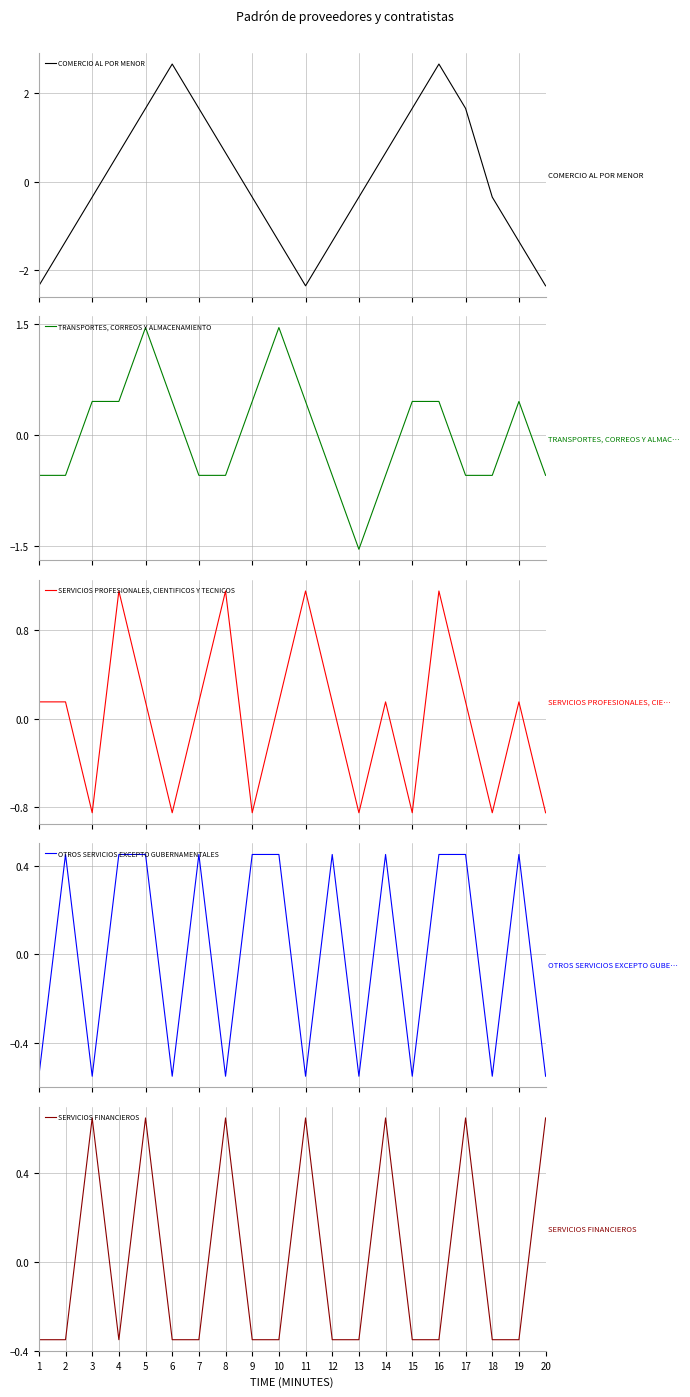

Rank the series by their maximum value, from lowest to highest.

OTROS SERVICIOS EXCEPTO GUBERNAMENTALES, SERVICIOS FINANCIEROS, SERVICIOS PROFESIONALES, CIENTIFICOS Y TECNICOS, TRANSPORTES, CORREOS Y ALMACENAMIENTO, COMERCIO AL POR MENOR